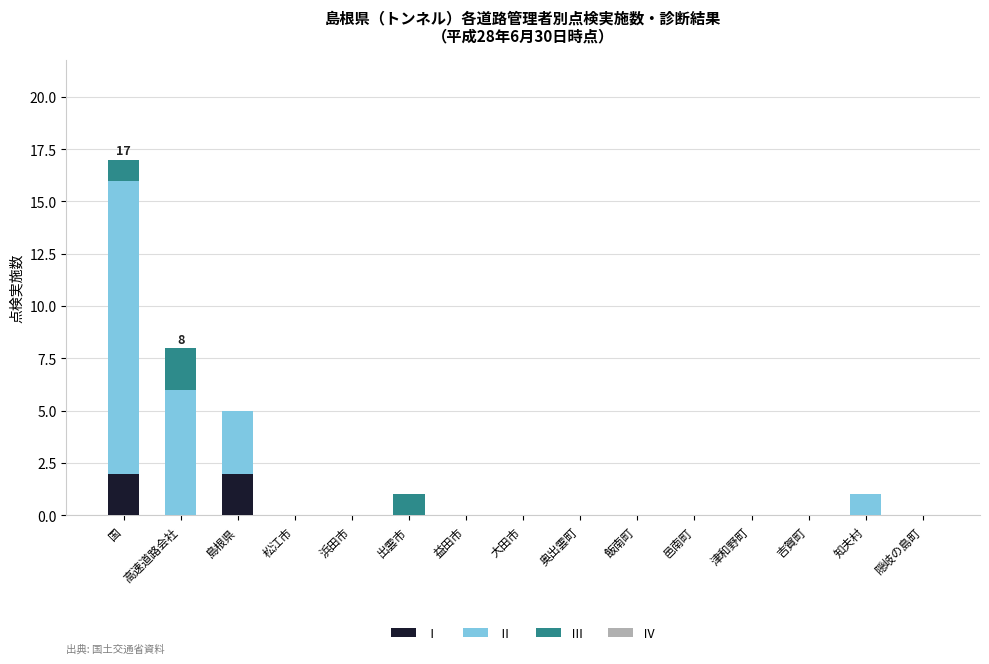

The value of Ⅰ at 国 is 3. True or false?

False